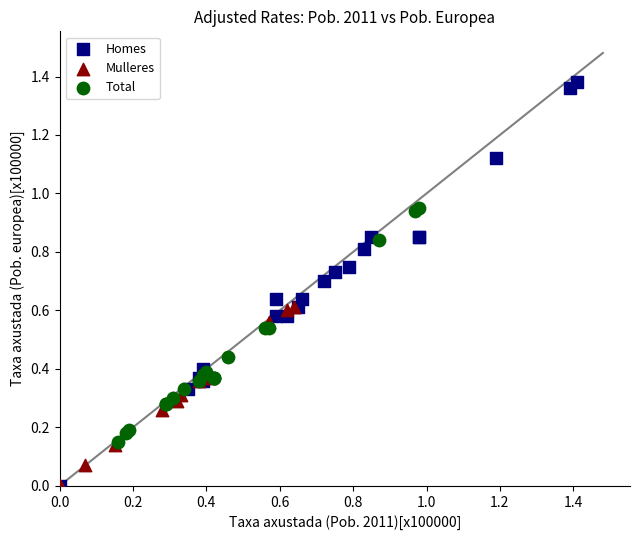

Which series has the widest spread of Y values?

Homes